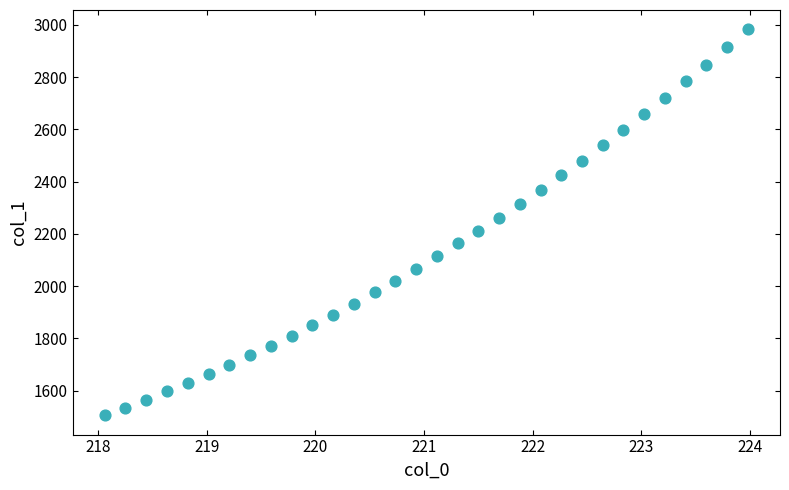

What is the range of Y values (max minus min)?

1478.0